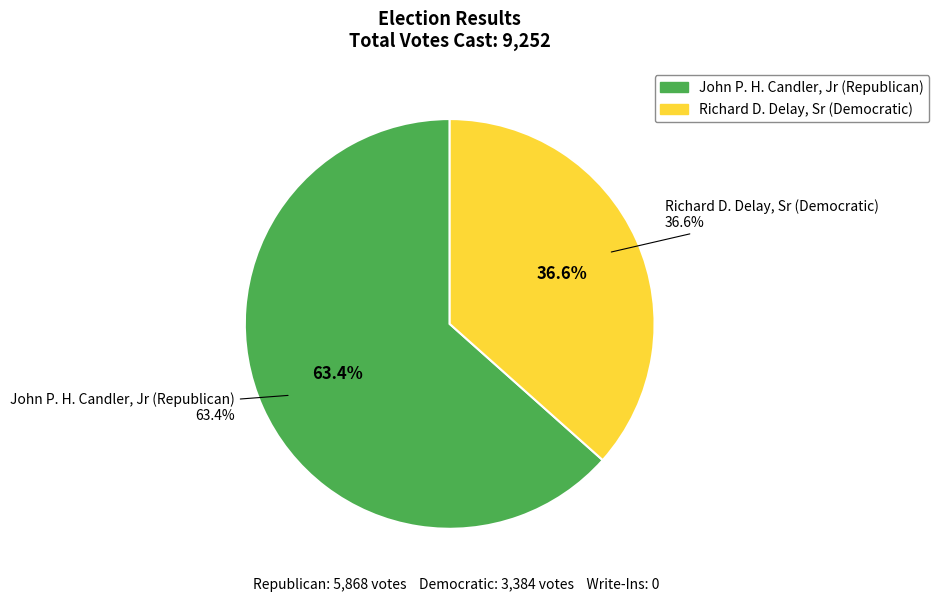

Which series has the largest range (max minus min)?

John P. H. Candler, Jr (Republican)